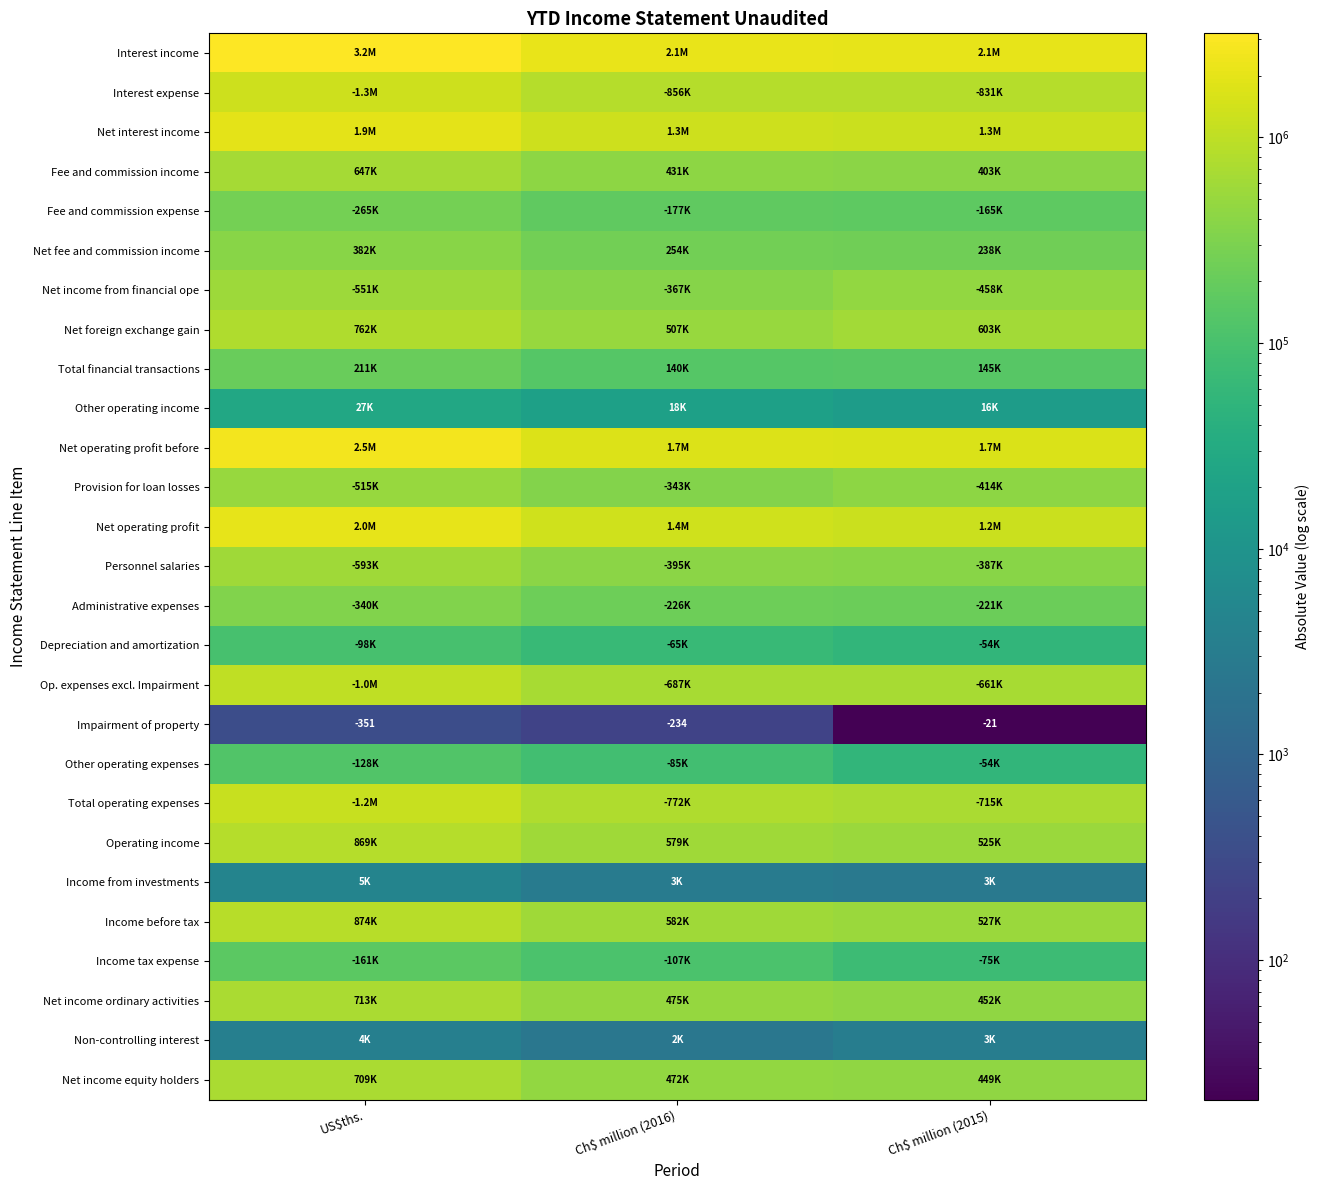

What is the sum of all Other operating income values?

61417.0